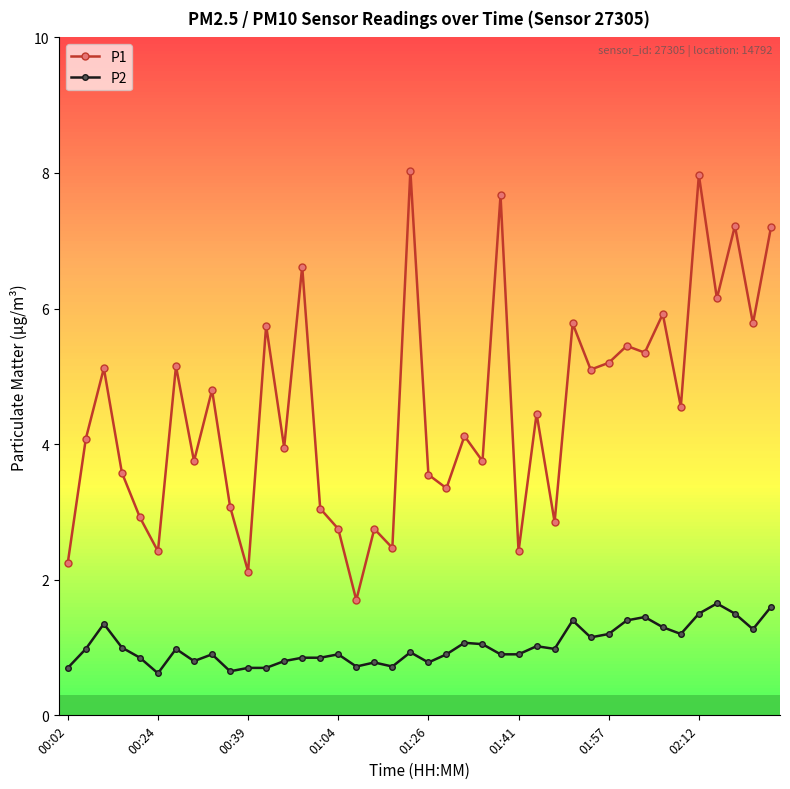

List the series in order of their peak value, lowest first.

P2, P1